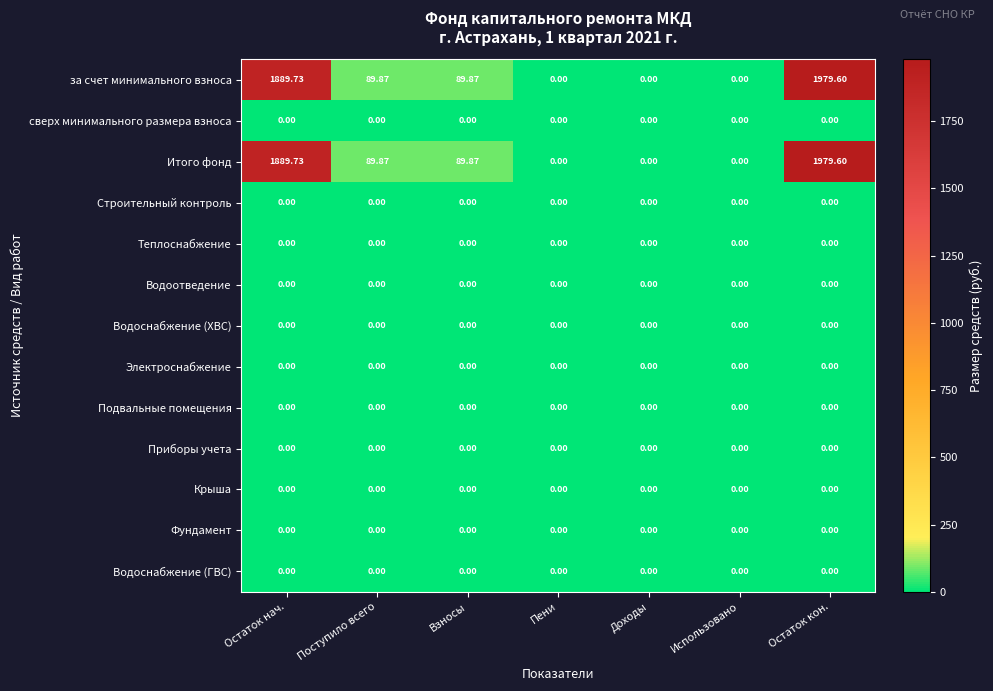

Which category has the highest value across all series?

Остаток кон.